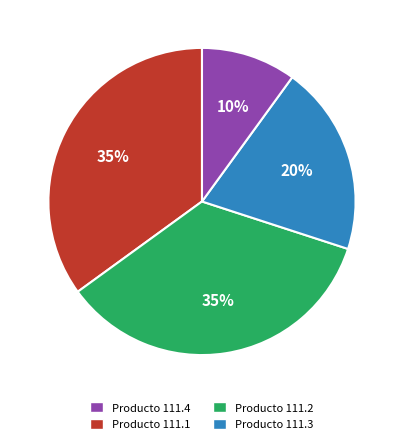

What is the smallest slice in the pie chart?

Producto 111.3